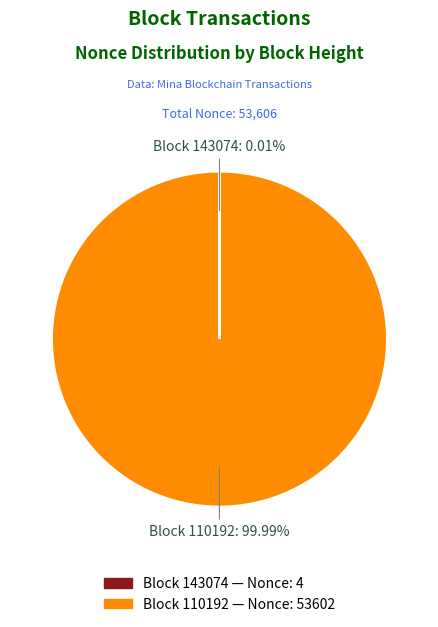

Is there any slice that represents more than half of the pie?

Yes